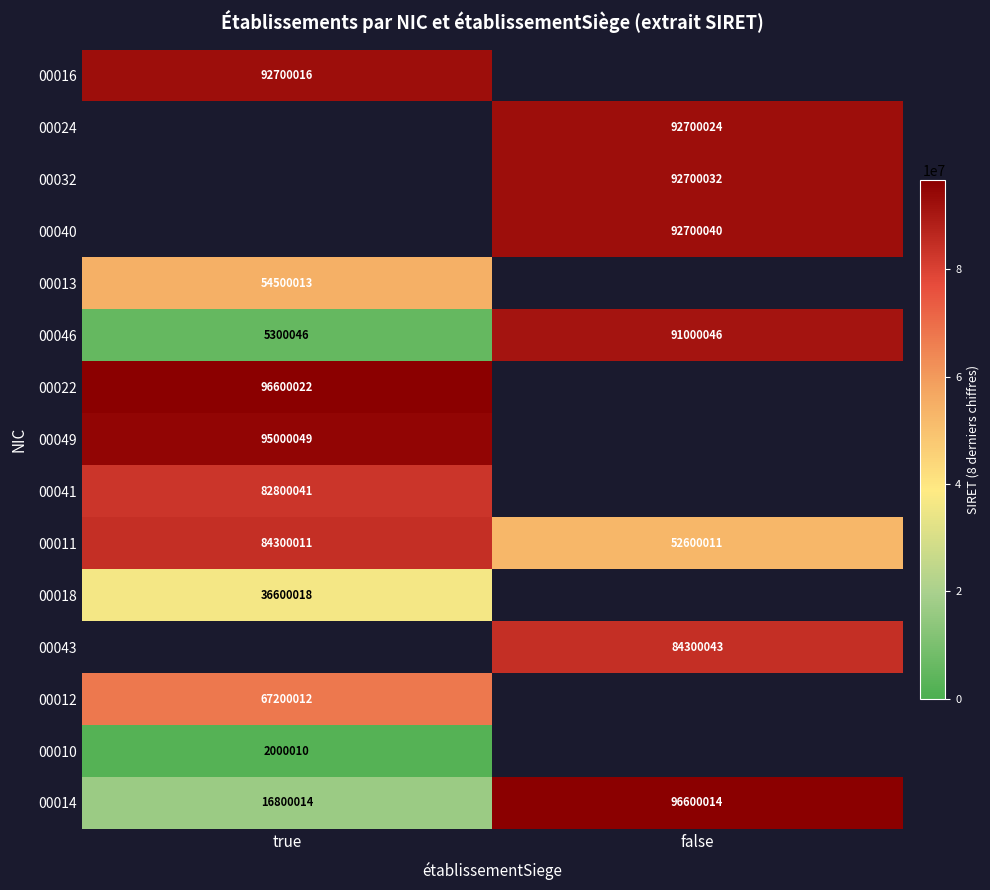

Between false and true, which is larger?

true